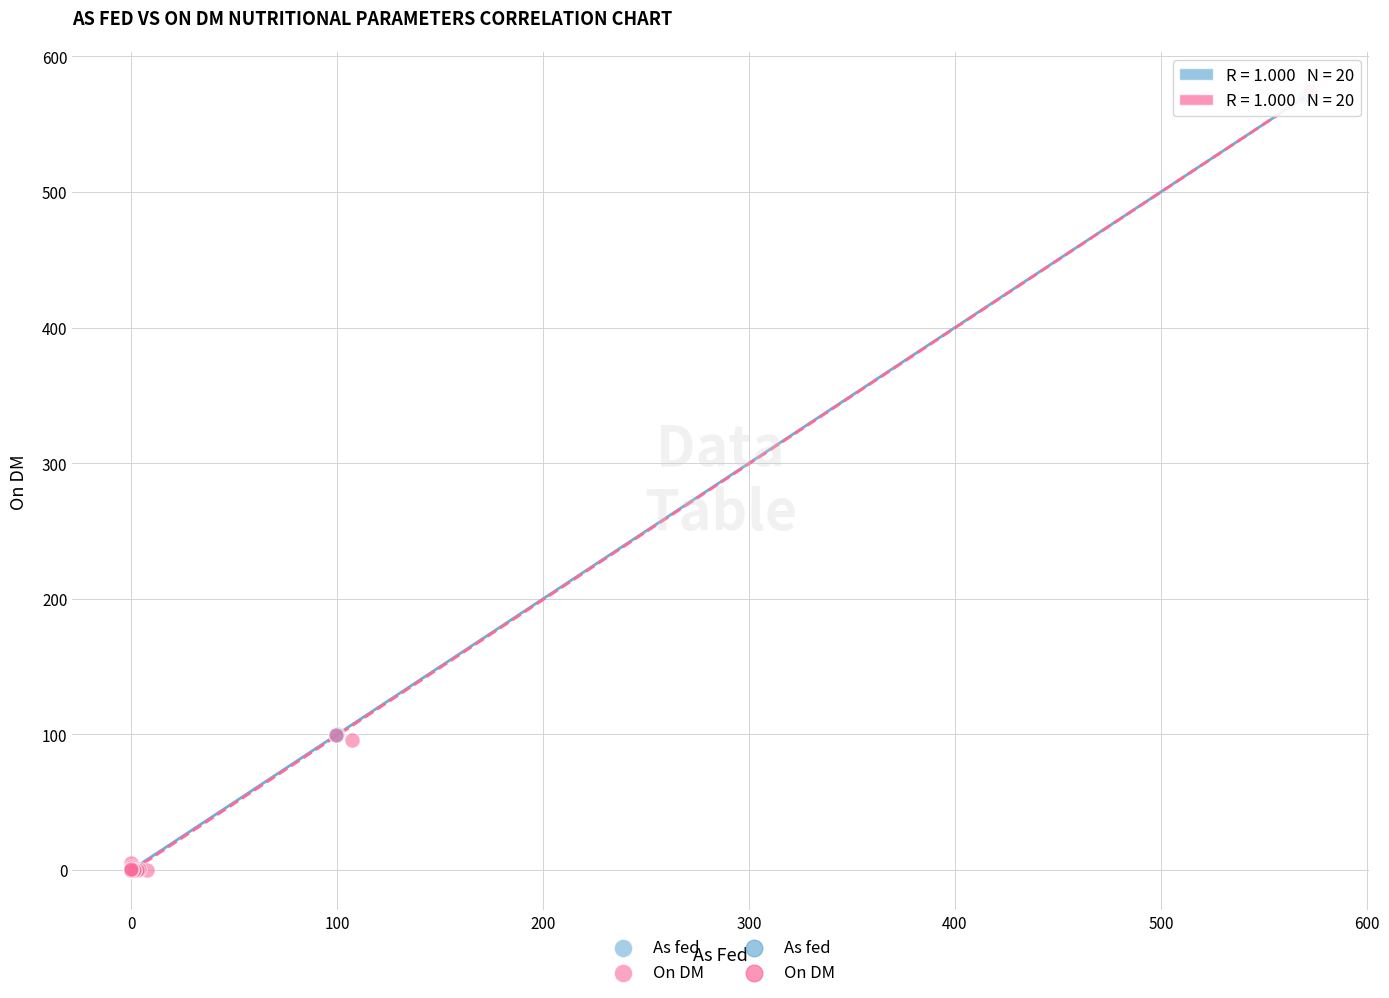

Which series has the widest spread of Y values?

On DM